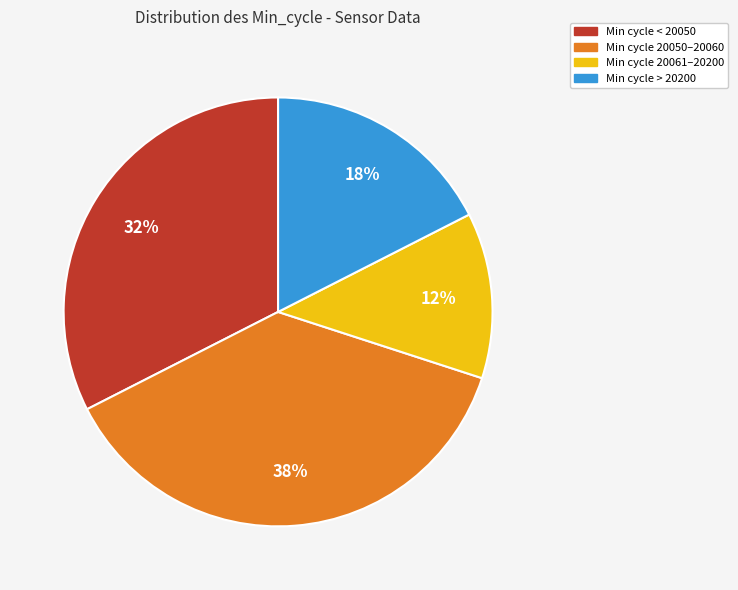

To the nearest percent, what is the difference between the largest and smallest slice percentages?

25%